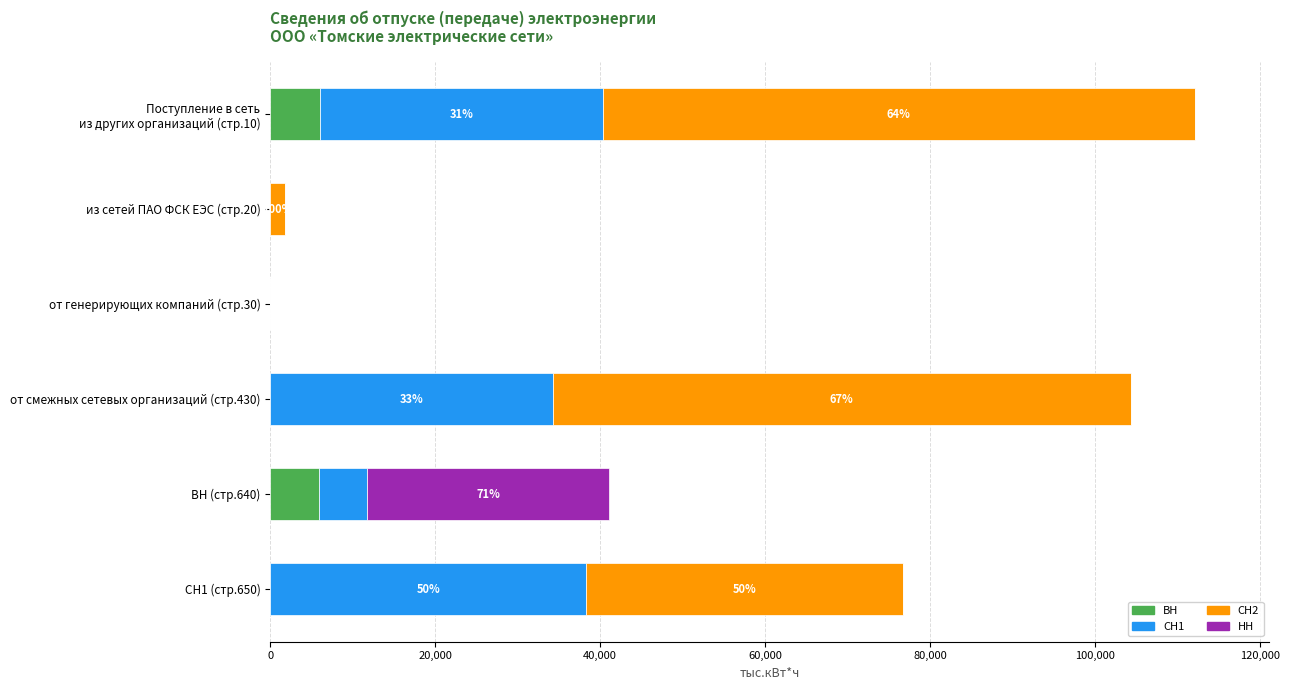

What is the total value across all series at ВН (стр.640)?

41048.3